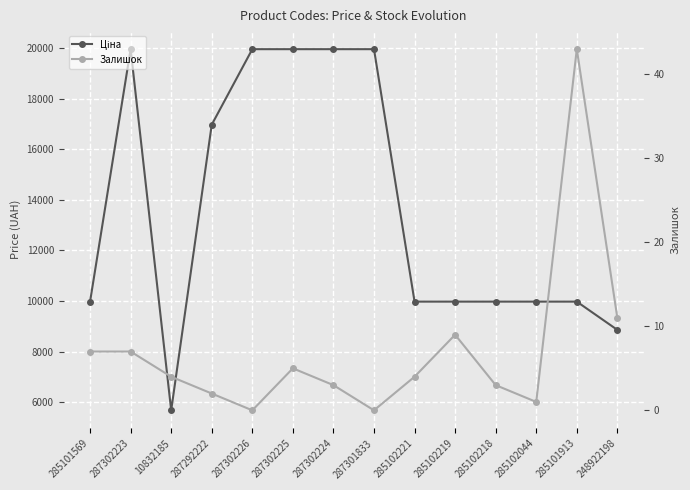

How many series are shown in this chart?

2